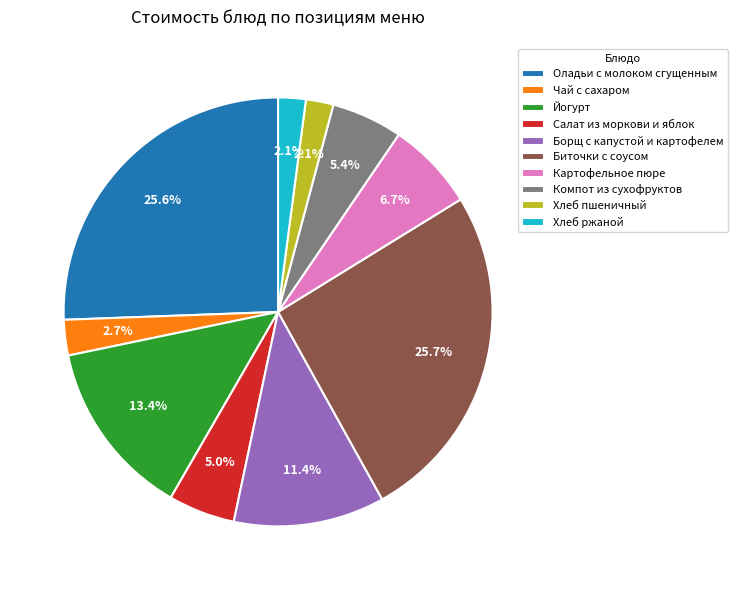

How many slices are in this pie chart?

10